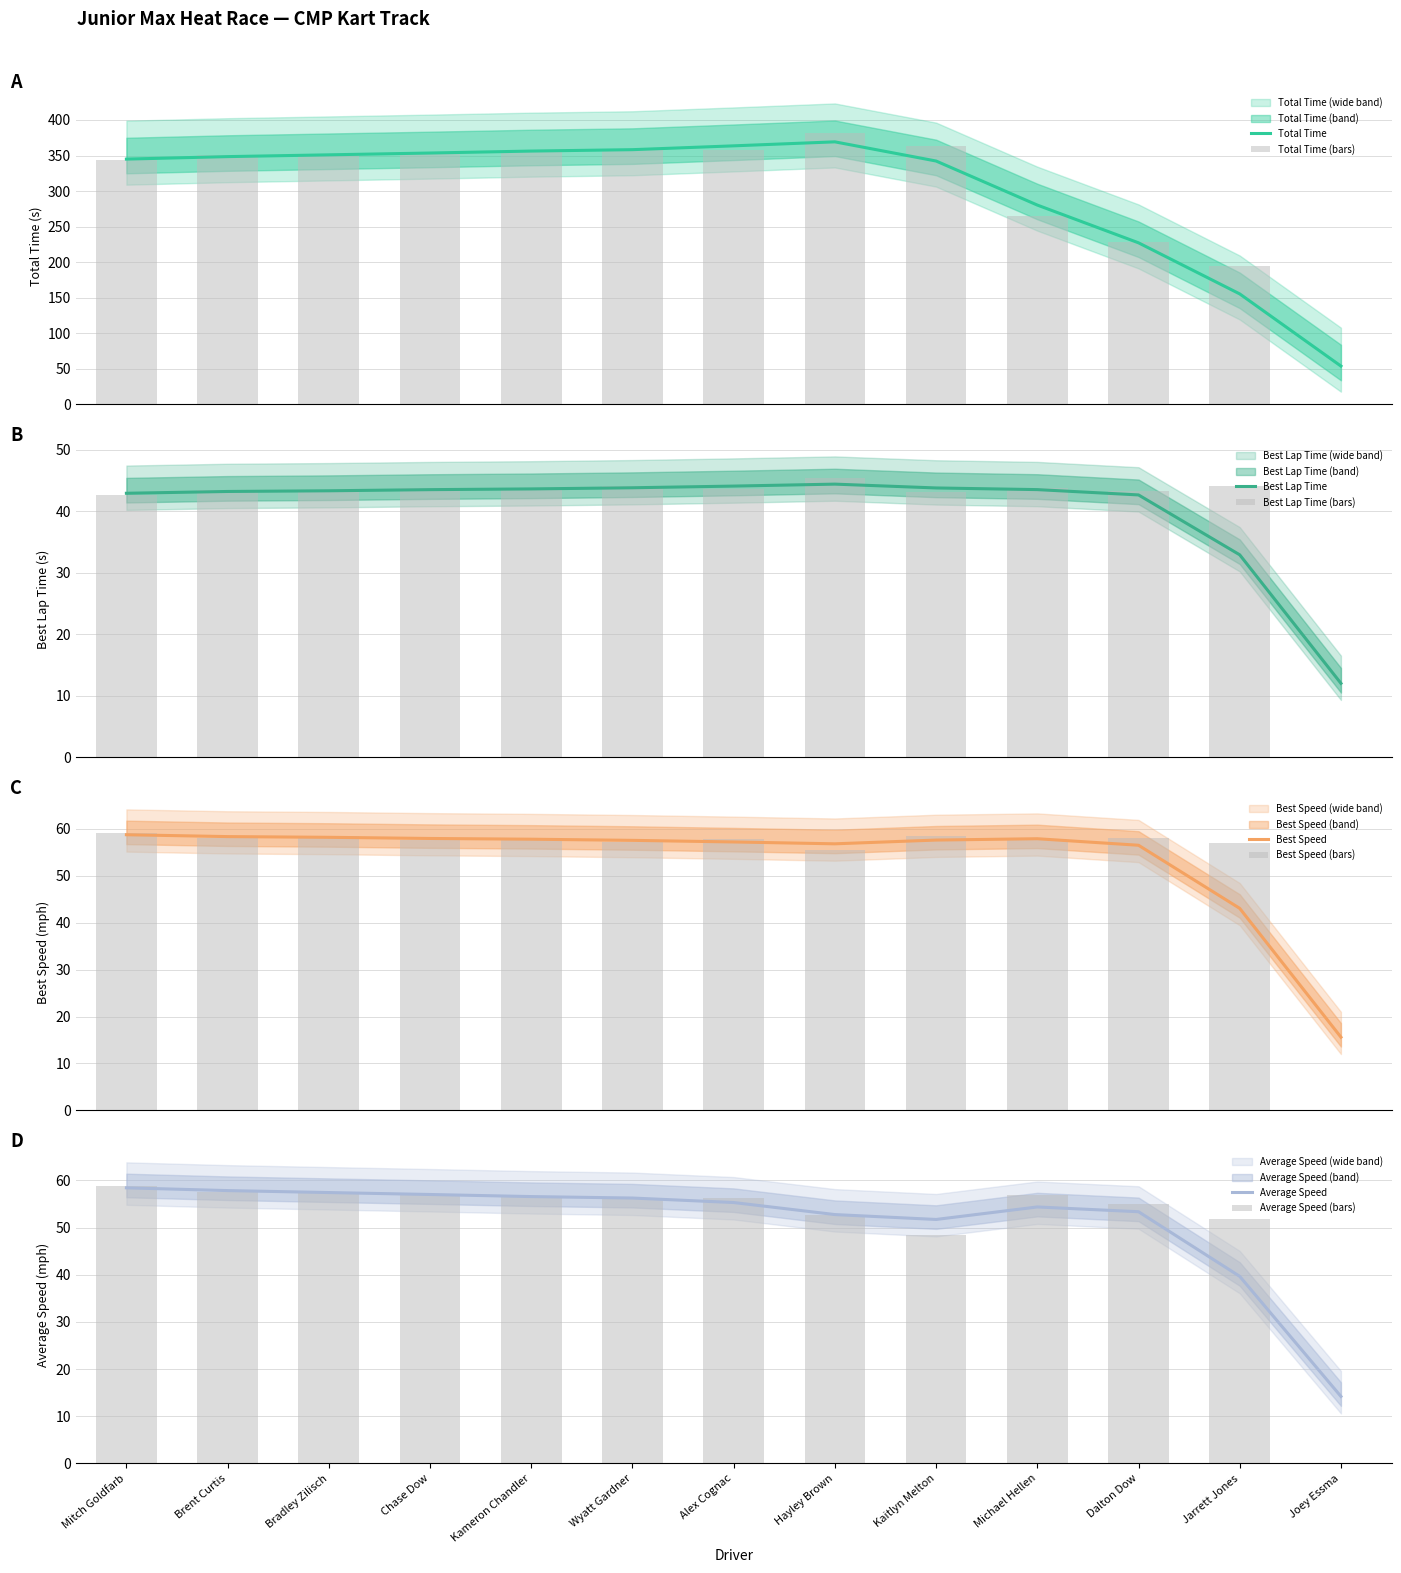

Reading left to right, extract all data points from this chart.

Total Time: Mitch Goldfarb=343.1	Brent Curtis=350.1	Bradley Zilisch=350.4	Chase Dow=353.4	Kameron Chandler=357.0	Wyatt Gardner=358.1	Alex Cognac=358.2	Hayley Brown=382.0	Kaitlyn Melton=363.8	Michael Hellen=265.3	Dalton Dow=228.8	Jarrett Jones=194.8	Joey Essma=0.0
Best Lap Time: Mitch Goldfarb=42.7	Brent Curtis=43.5	Bradley Zilisch=43.1	Chase Dow=43.7	Kameron Chandler=43.4	Wyatt Gardner=44.0	Alex Cognac=43.5	Hayley Brown=45.4	Kaitlyn Melton=43.1	Michael Hellen=43.7	Dalton Dow=43.3	Jarrett Jones=44.1	Joey Essma=0.0
Best Speed: Mitch Goldfarb=59.0	Brent Curtis=58.0	Bradley Zilisch=58.5	Chase Dow=57.7	Kameron Chandler=58.1	Wyatt Gardner=57.2	Alex Cognac=57.9	Hayley Brown=55.5	Kaitlyn Melton=58.5	Michael Hellen=57.7	Dalton Dow=58.1	Jarrett Jones=57.1	Joey Essma=0.0
Average Speed: Mitch Goldfarb=58.8	Brent Curtis=57.6	Bradley Zilisch=57.5	Chase Dow=57.0	Kameron Chandler=56.5	Wyatt Gardner=56.3	Alex Cognac=56.3	Hayley Brown=52.8	Kaitlyn Melton=48.5	Michael Hellen=57.0	Dalton Dow=55.1	Jarrett Jones=51.7	Joey Essma=0.0